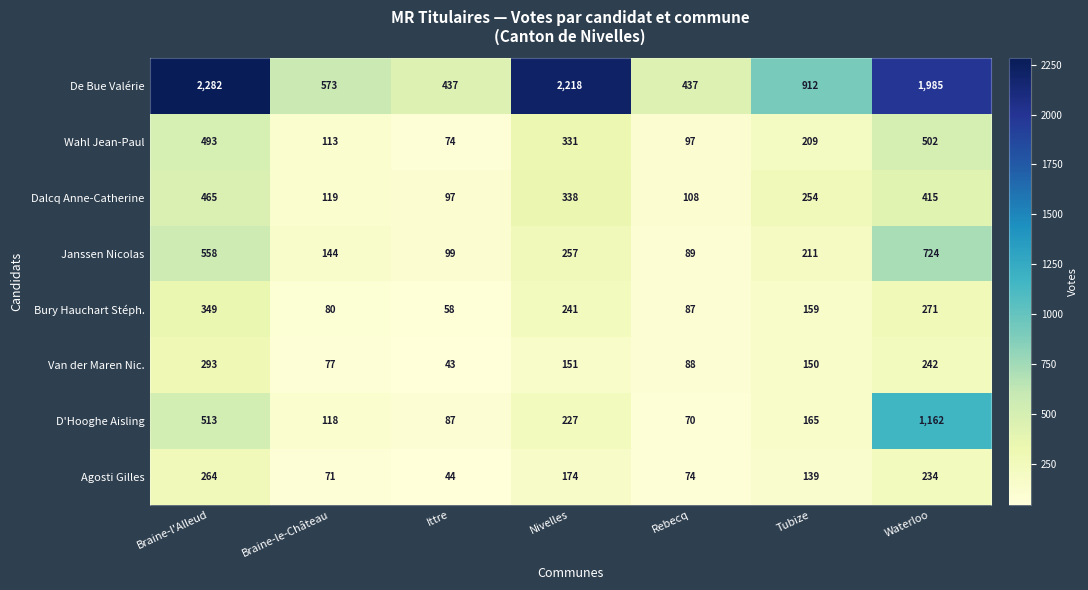

What is the total value across all series at Waterloo?

5535